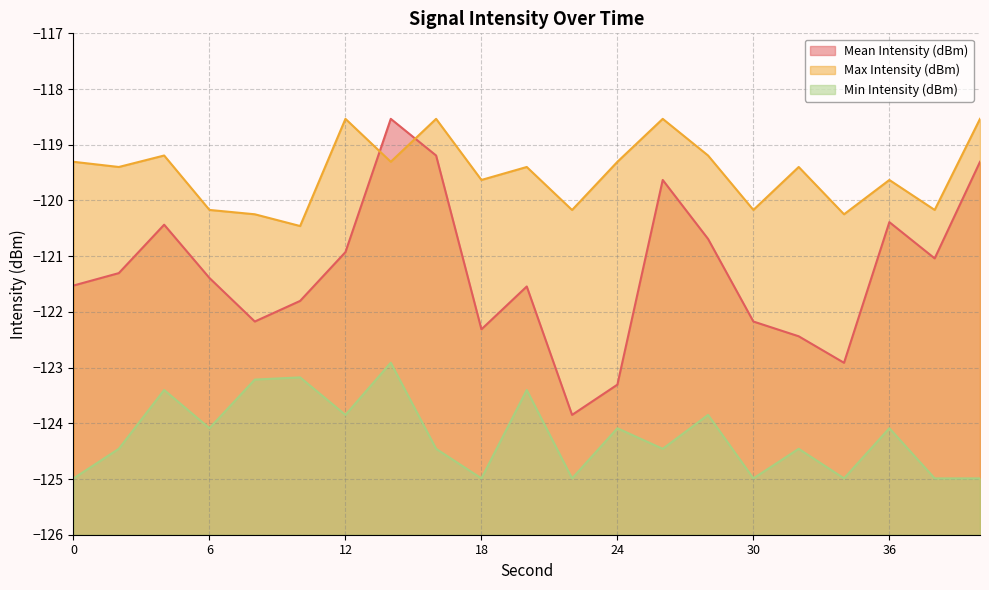

Reading left to right, list all the values displayed in this chart.

Mean Intensity (dBm): 0=-121.5	2=-121.3	4=-120.4	6=-121.4	8=-122.2	10=-121.8	12=-120.9	14=-118.5	16=-119.2	18=-122.3	20=-121.5	22=-123.8	24=-123.3	26=-119.6	28=-120.7	30=-122.2	32=-122.4	34=-122.9	36=-120.4	38=-121.0	40=-119.3
Max Intensity (dBm): 0=-119.3	2=-119.4	4=-119.2	6=-120.2	8=-120.2	10=-120.5	12=-118.5	14=-119.3	16=-118.5	18=-119.6	20=-119.4	22=-120.2	24=-119.3	26=-118.5	28=-119.2	30=-120.2	32=-119.4	34=-120.2	36=-119.6	38=-120.2	40=-118.5
Min Intensity (dBm): 0=-125.0	2=-124.5	4=-123.4	6=-124.1	8=-123.2	10=-123.2	12=-123.8	14=-122.9	16=-124.5	18=-125.0	20=-123.4	22=-125.0	24=-124.1	26=-124.5	28=-123.8	30=-125.0	32=-124.5	34=-125.0	36=-124.1	38=-125.0	40=-125.0